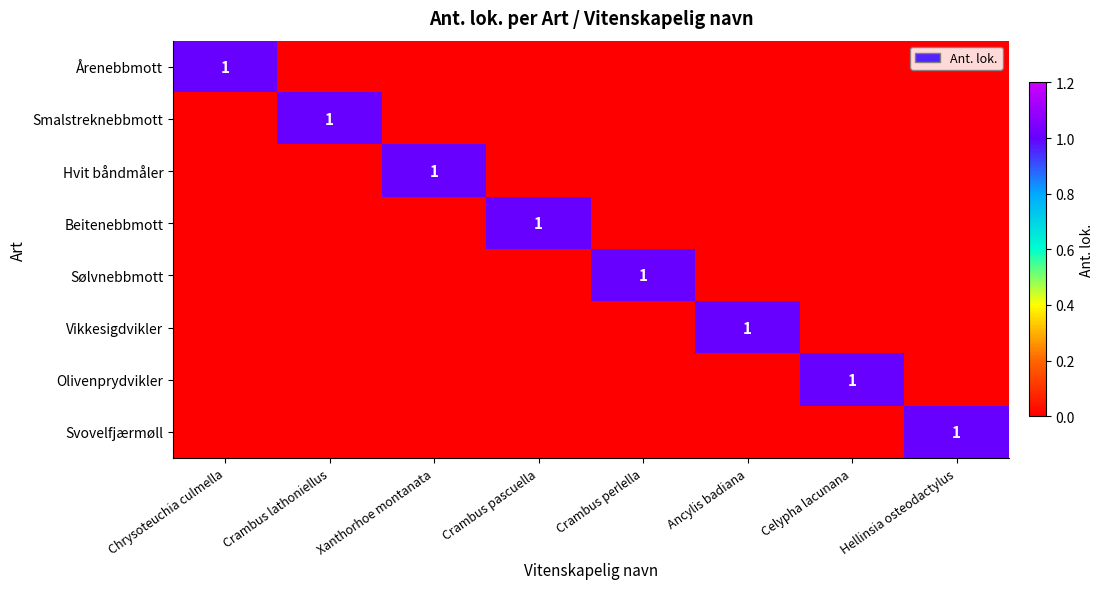

The Beitenebbmott series shows 1 at Crambus pascuella. True or false?

True